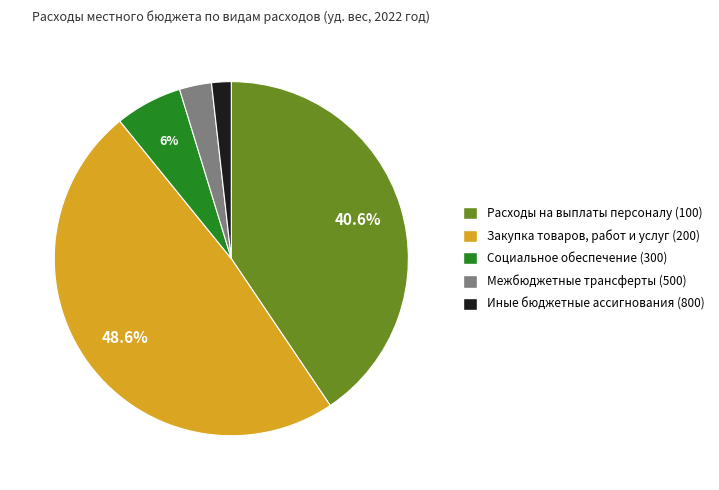

How many slices are in this pie chart?

5